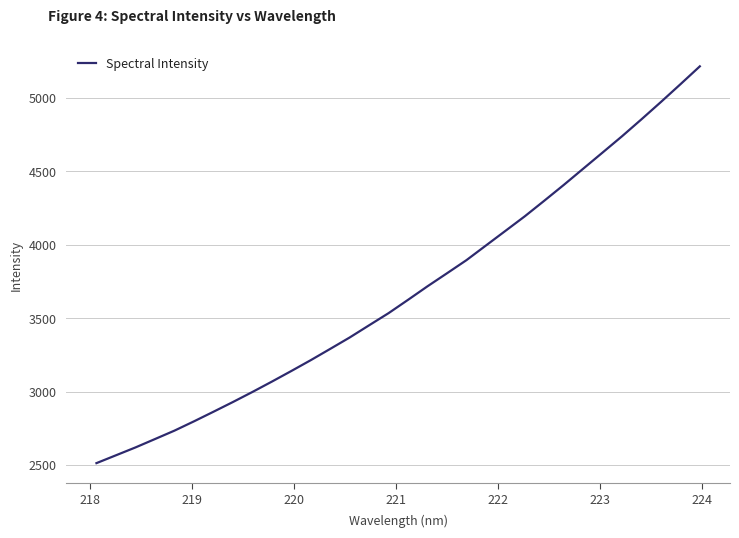

What is the difference between the maximum and minimum values?

2700.6